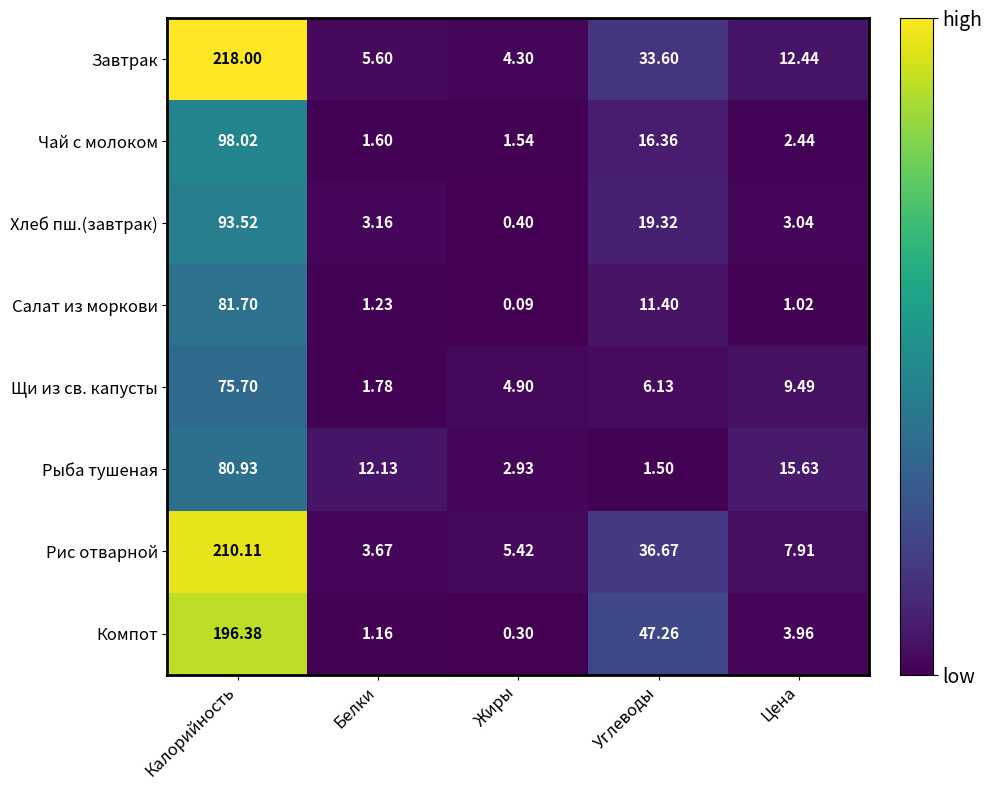

Which category has the lowest value in the Салат из моркови series?

Жиры